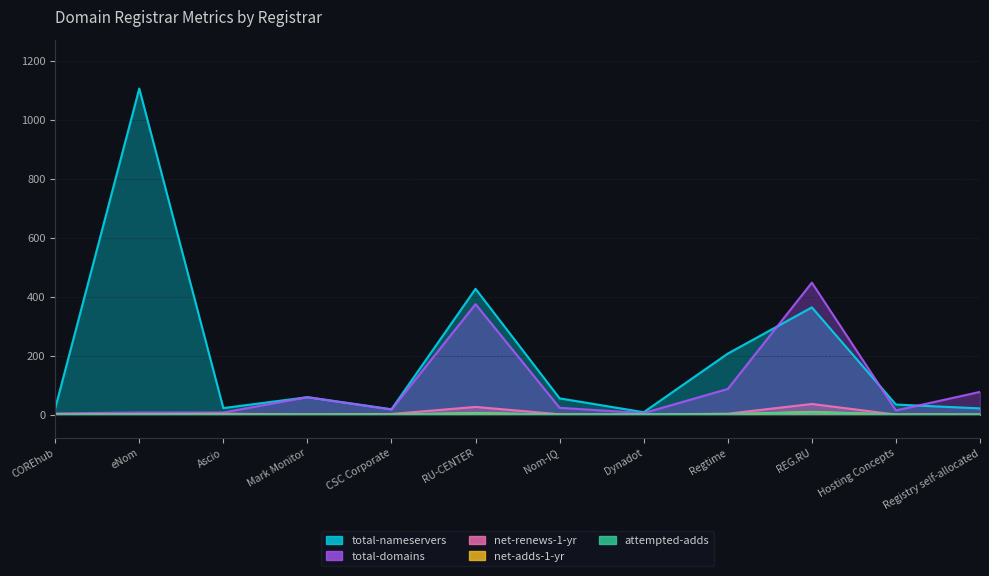

At which label does net-renews-1-yr first exceed 1?

Ascio